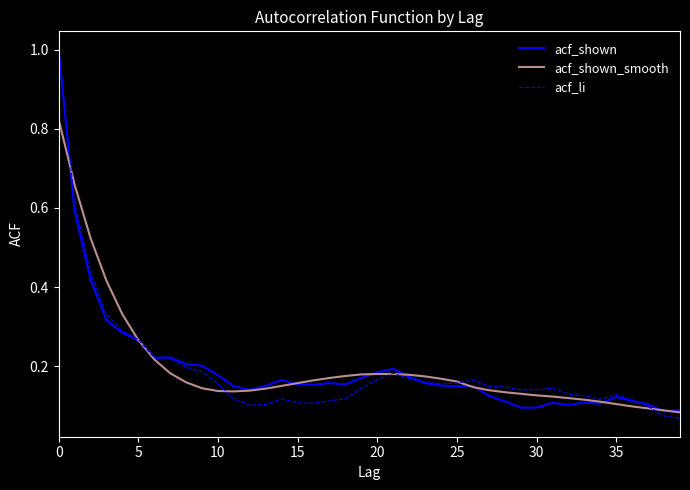

What are all the series names shown in the legend?

acf_shown, acf_shown_smooth, acf_li